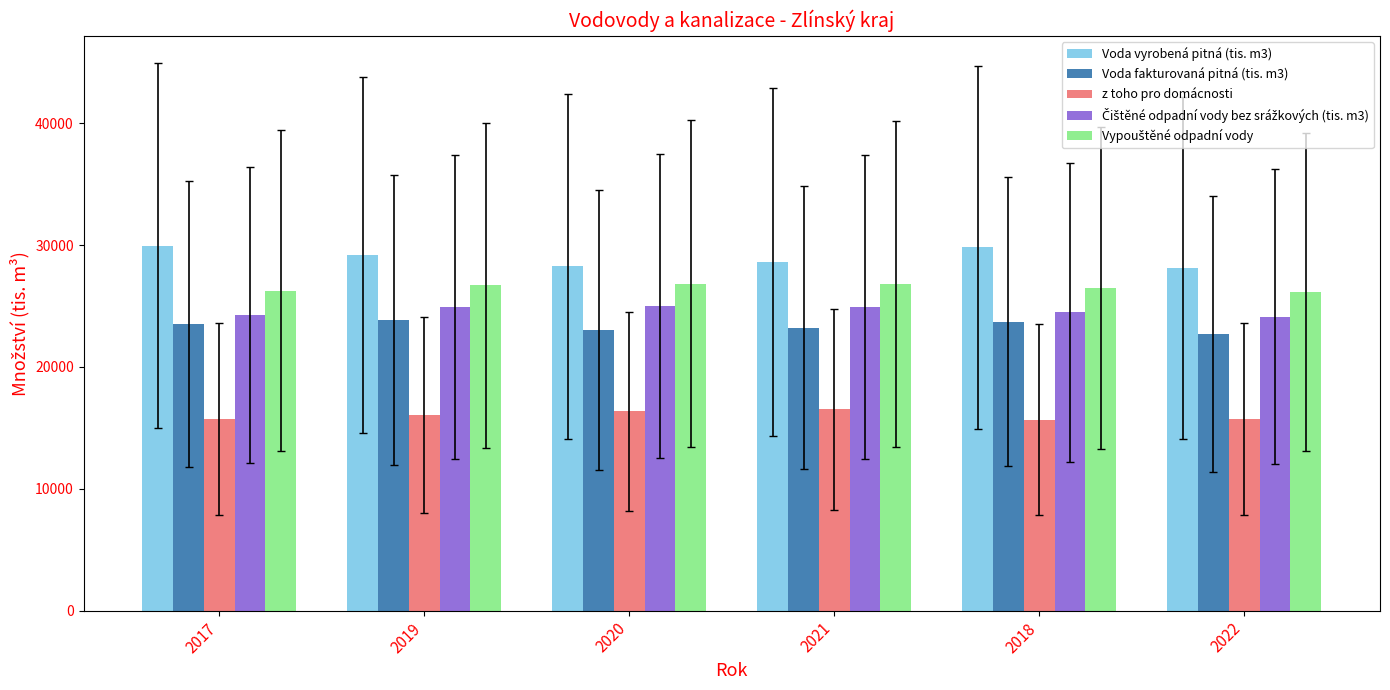

What is the label of the 4th bar from the right?

2020